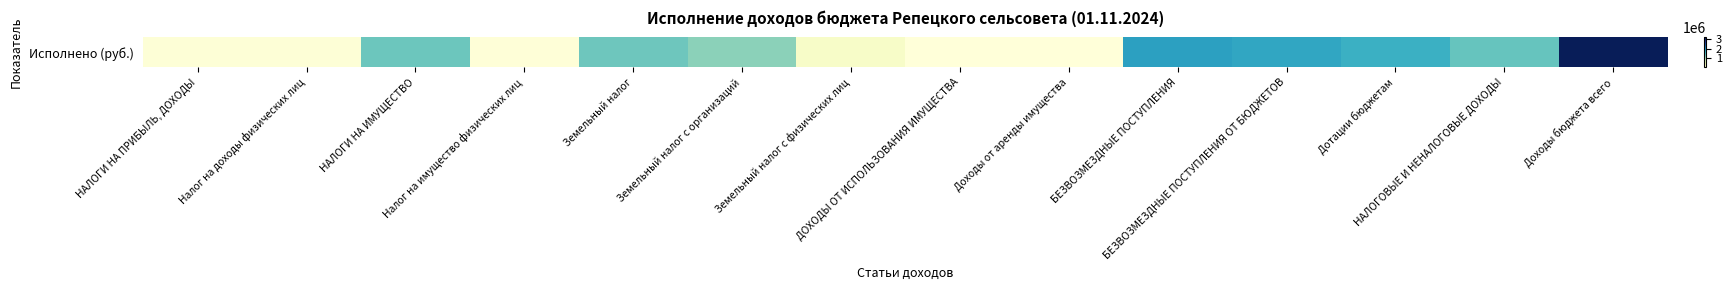

How many data points are less than 1303735?

7